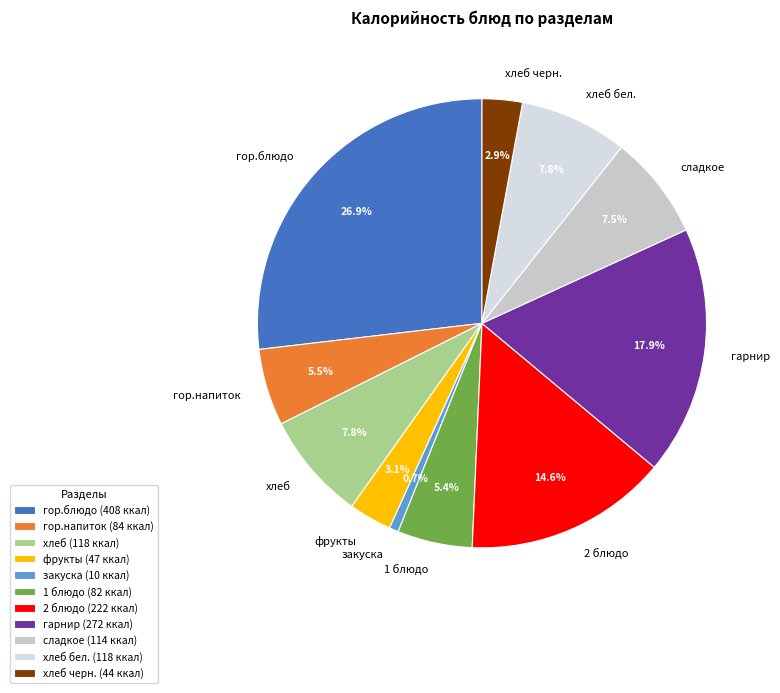

Which category has the smallest portion of the pie?

закуска